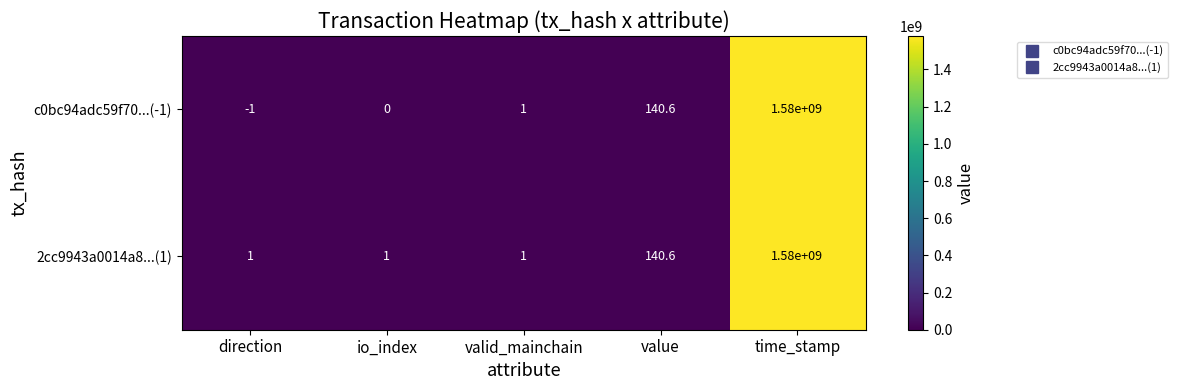

At which category is the sum across all series the highest?

time_stamp